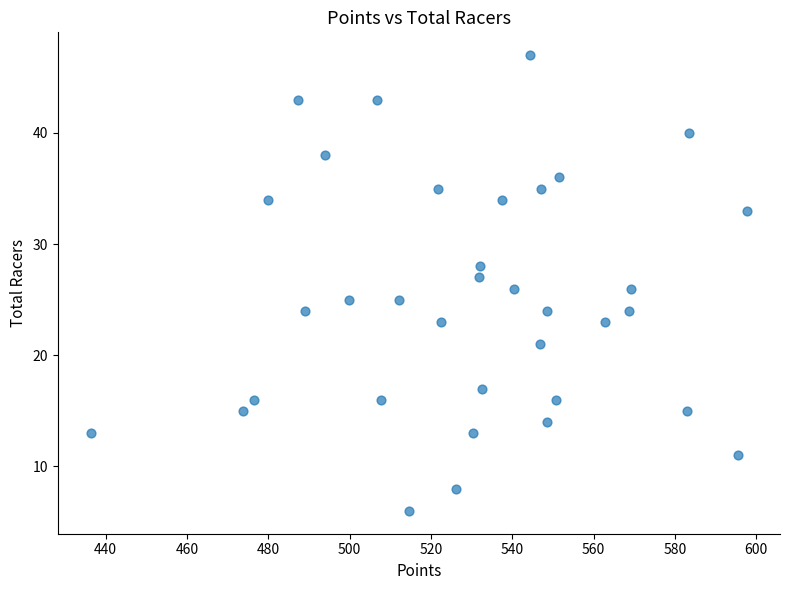

What is the range of Y values (max minus min)?

41